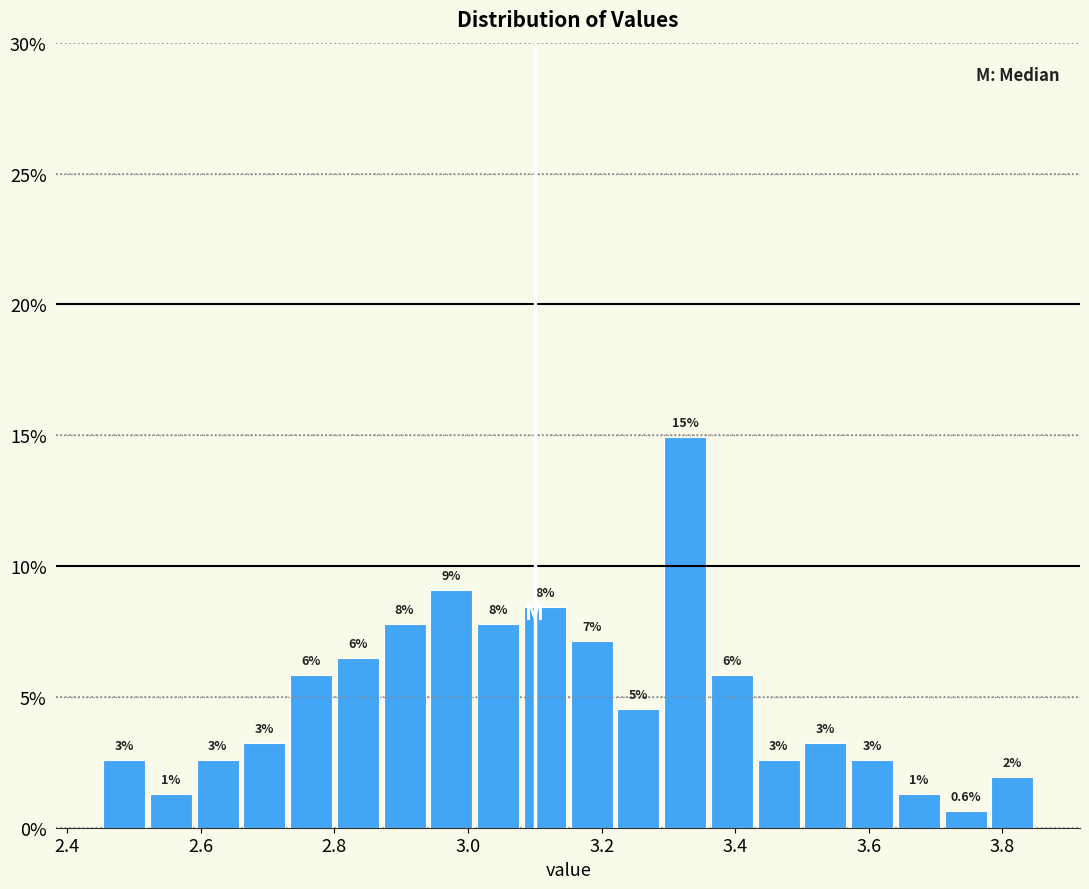

Around what value on the x-axis is the tallest bar? Give the approximate position of its centre, as read against the axis.

3.32